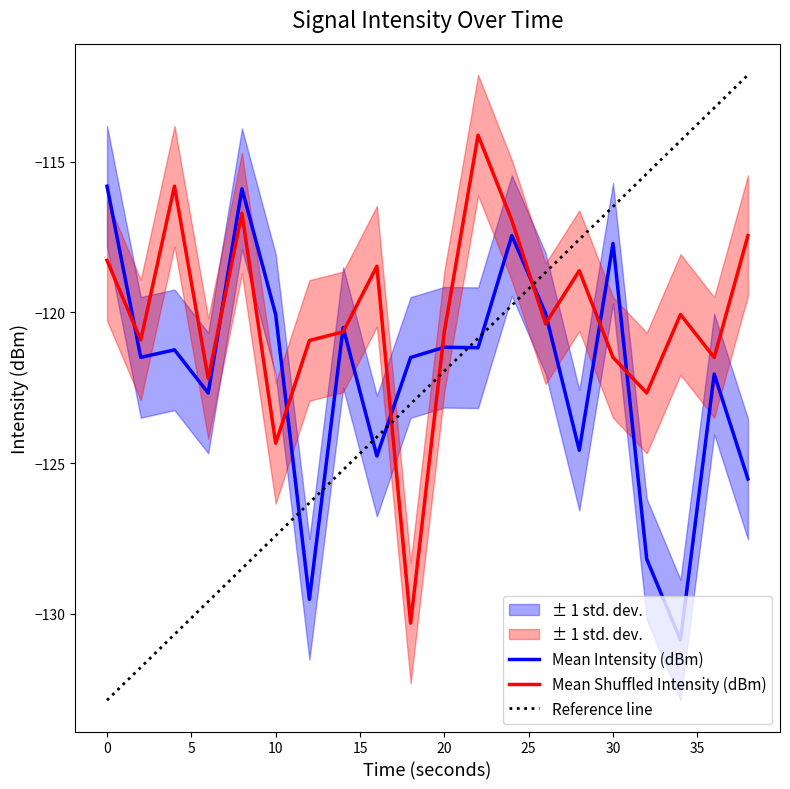

How many intersections are there between Mean Shuffled Intensity (dBm) and Reference line?

3